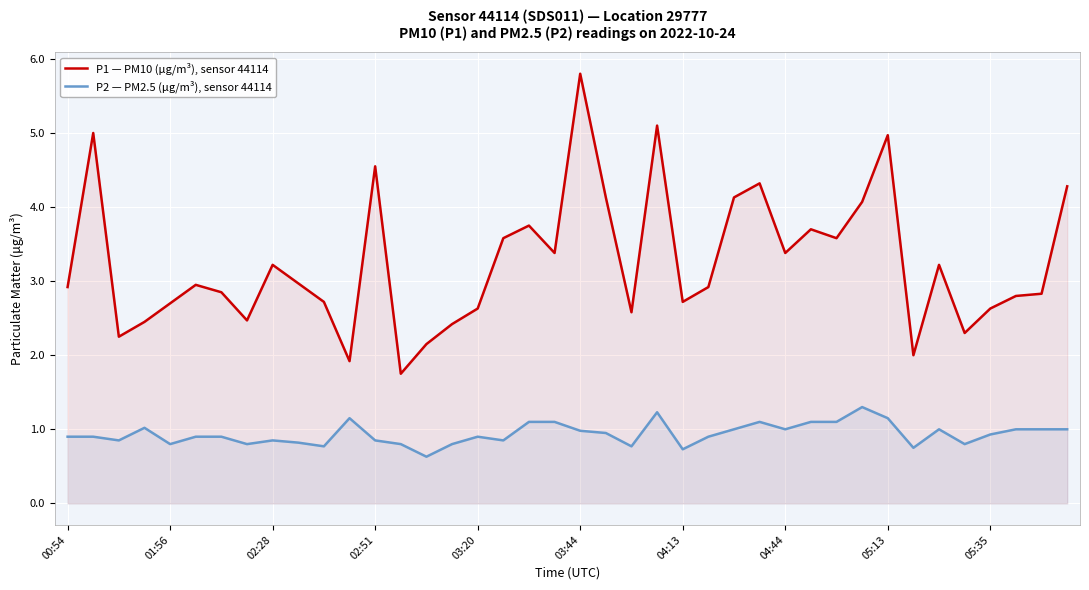

What is the lowest value of the P2 — PM2.5 (μg/m³), sensor 44114 series?

0.6